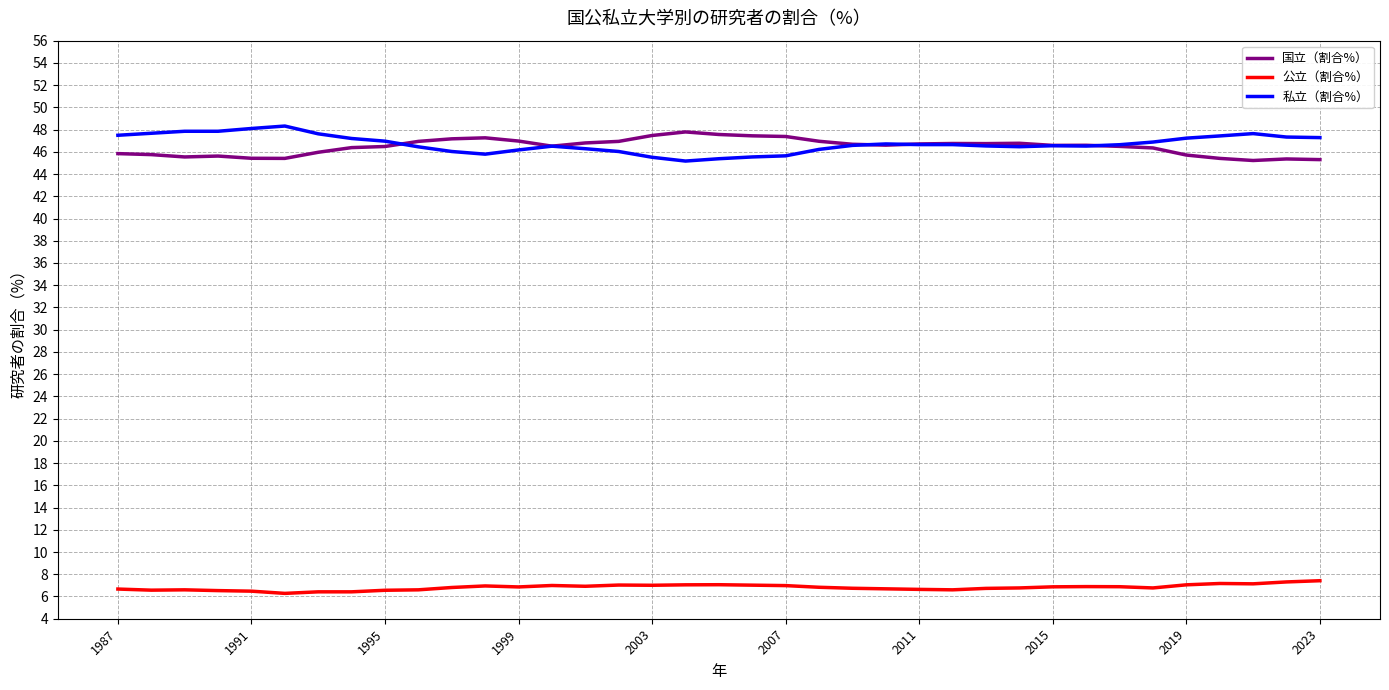

True or false: 公立（割合%） and 私立（割合%） cross at least once.

False